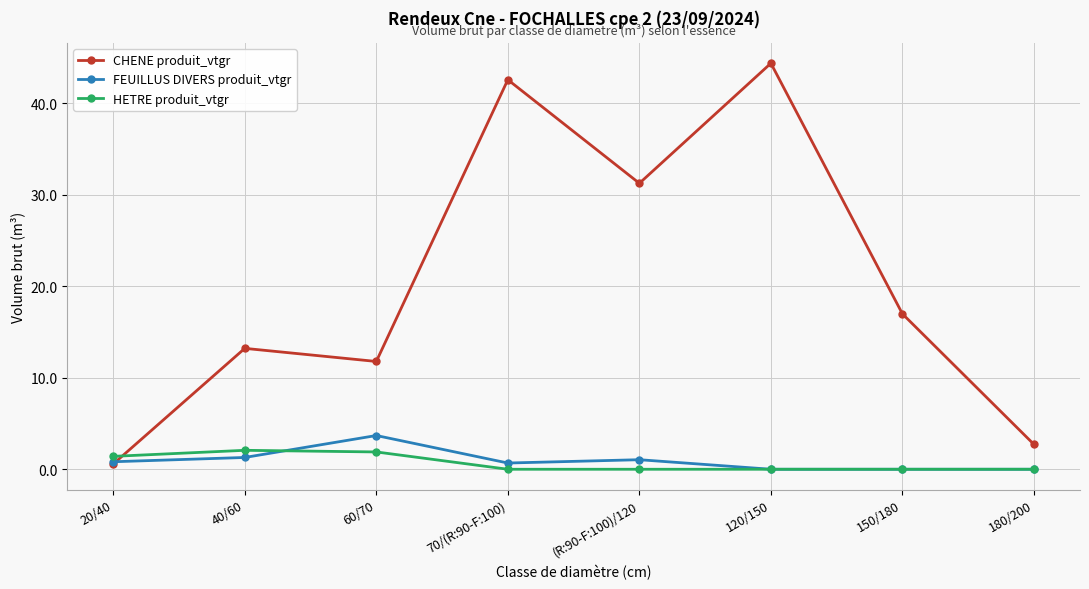

What is the greatest value displayed?

44.4